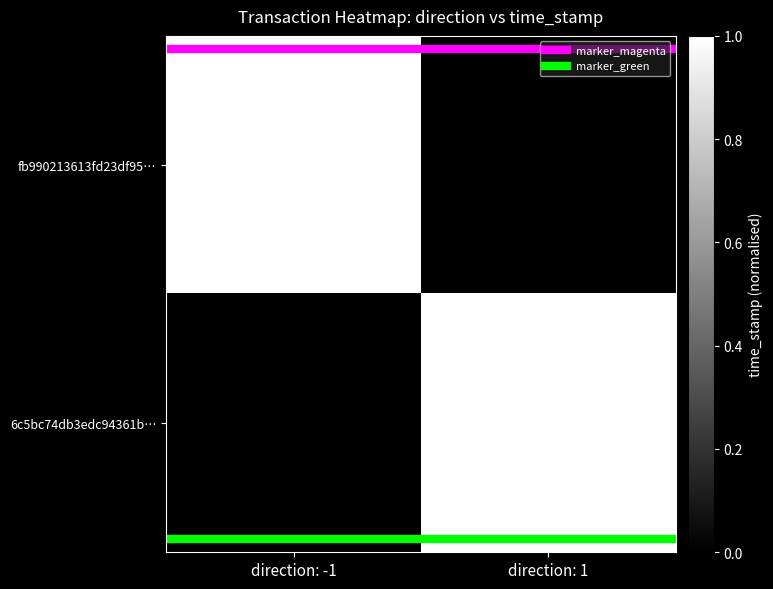

Which label corresponds to the smallest value in the chart?

direction: -1